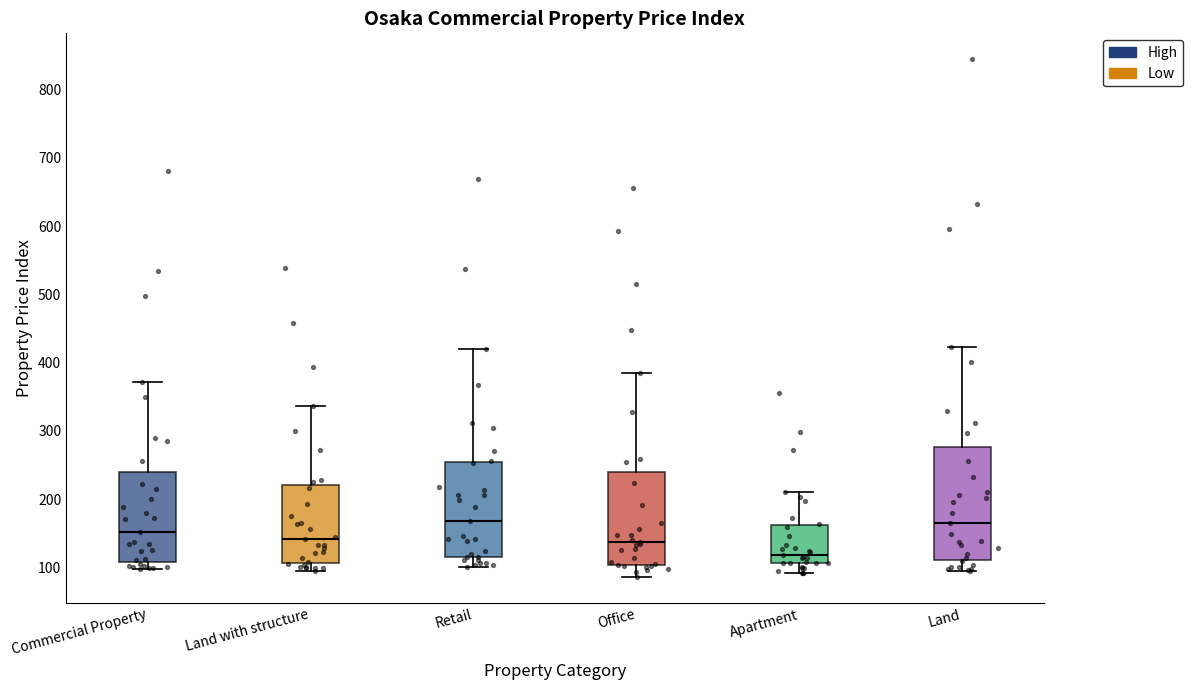

Which box has the lowest median line?

Apartment